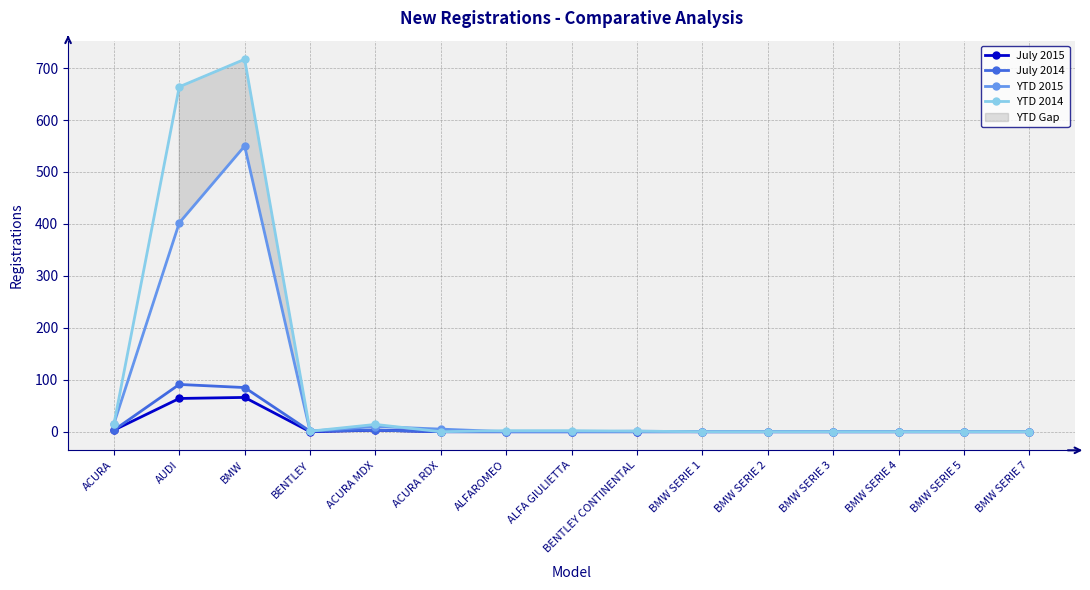

Rank the categories by July 2014 value from lowest to highest.

ACURA RDX, ALFAROMEO, ALFA GIULIETTA, BENTLEY CONTINENTAL, BMW SERIE 1, BMW SERIE 2, BMW SERIE 3, BMW SERIE 4, BMW SERIE 5, BMW SERIE 7, BENTLEY, ACURA, ACURA MDX, BMW, AUDI